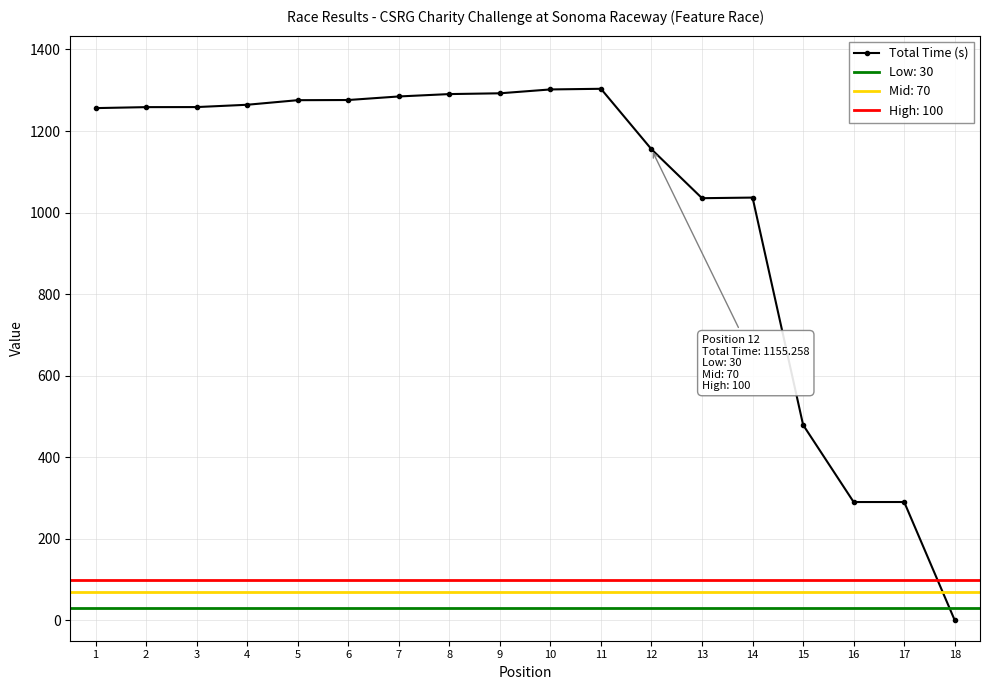

At which label is the value closest to 651?

15